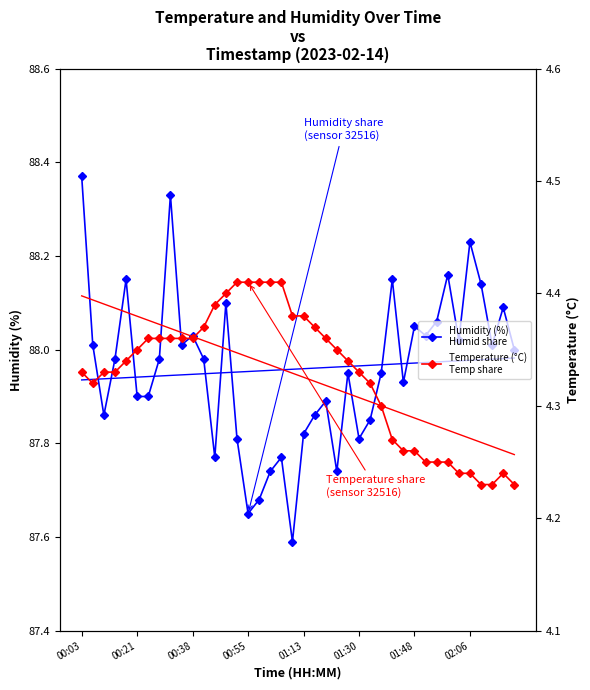

Rank the series by their average value, from lowest to highest.

Temperature (°C)
Temp share, Humidity (%)
Humid share